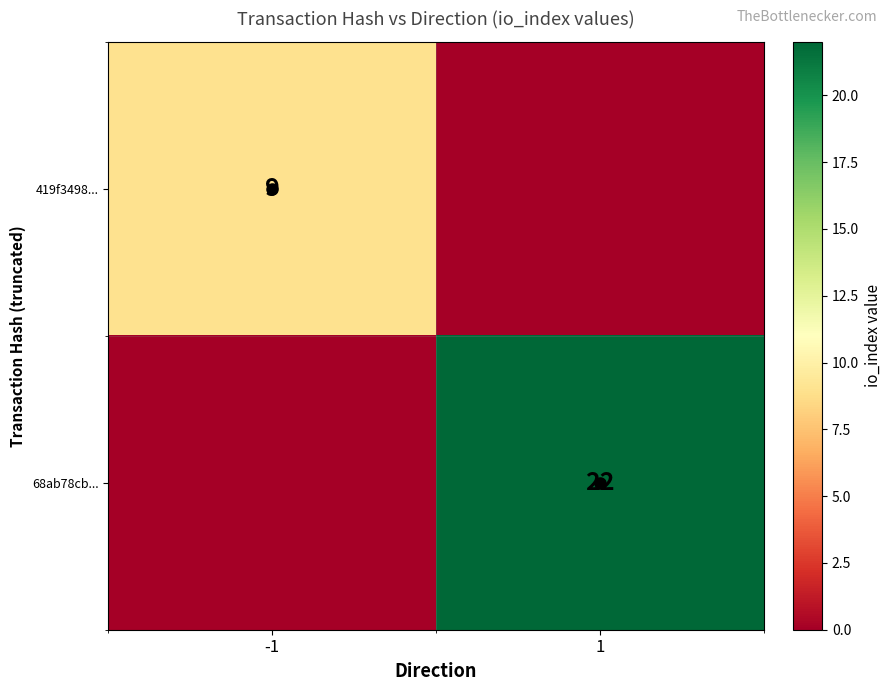

Is it true that 68ab78cb... equals 30 at 1?

False